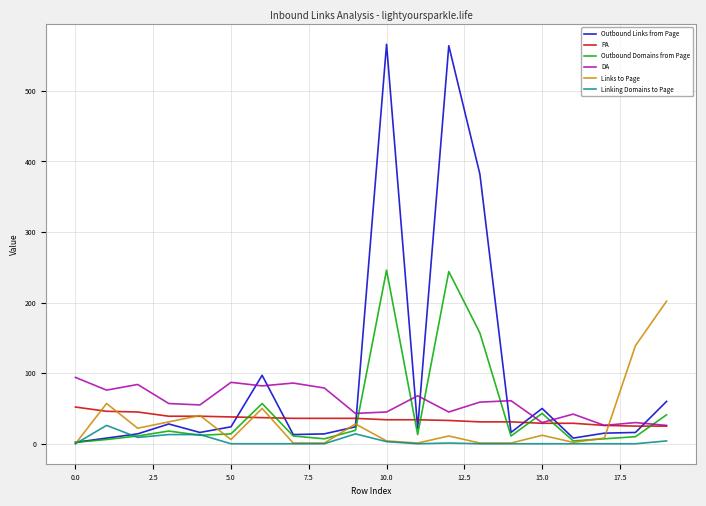

What is the maximum value shown in the chart?

566